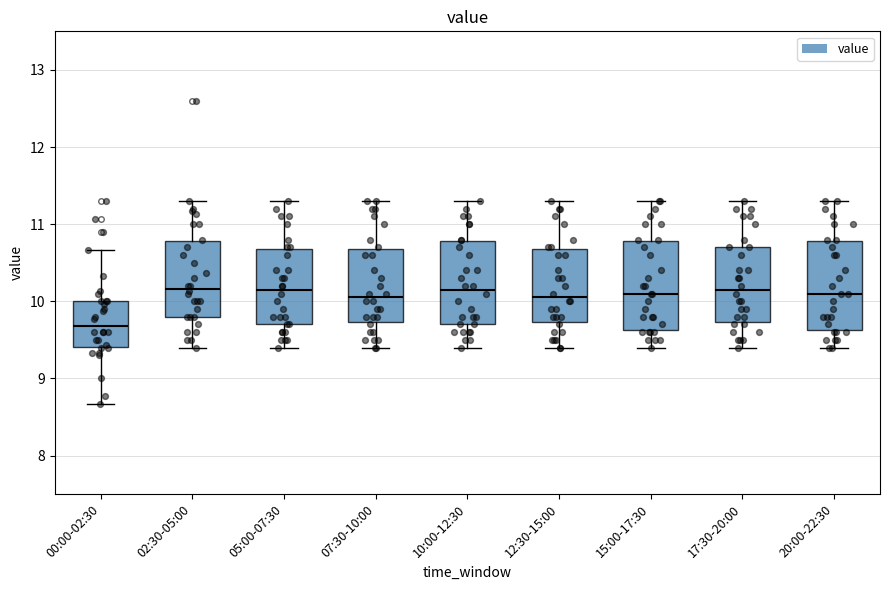

Reading left to right, transcribe this box plot: for each box, give where its median line is, the range the box spans, and where its two whiskers end, as read against the y-axis. The values are not printed on the chart, so give them approximately, as read against the axis.

00:00-02:30: median 9.7, box 9.4 to 10.0, whiskers 8.7 to 10.7
02:30-05:00: median 10.2, box 9.8 to 10.8, whiskers 9.4 to 11.3
05:00-07:30: median 10.2, box 9.7 to 10.7, whiskers 9.4 to 11.3
07:30-10:00: median 10.1, box 9.7 to 10.7, whiskers 9.4 to 11.3
10:00-12:30: median 10.2, box 9.7 to 10.8, whiskers 9.4 to 11.3
12:30-15:00: median 10.1, box 9.7 to 10.7, whiskers 9.4 to 11.3
15:00-17:30: median 10.1, box 9.6 to 10.8, whiskers 9.4 to 11.3
17:30-20:00: median 10.2, box 9.7 to 10.7, whiskers 9.4 to 11.3
20:00-22:30: median 10.1, box 9.6 to 10.8, whiskers 9.4 to 11.3